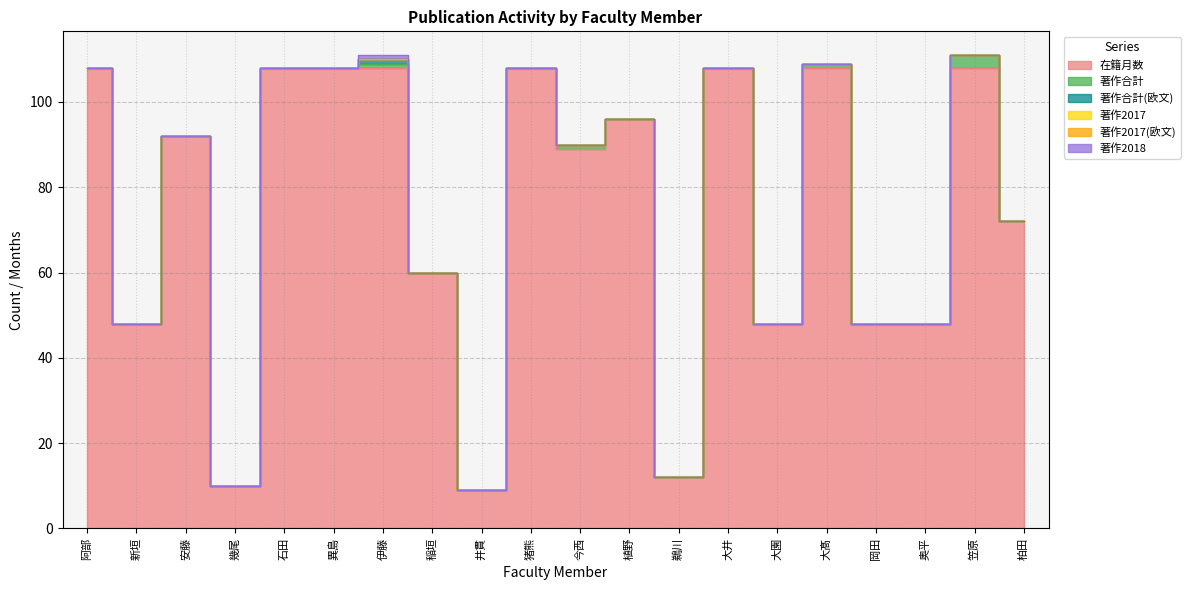

Where is 著作2017(欧文) nearest to the value 0?

阿部